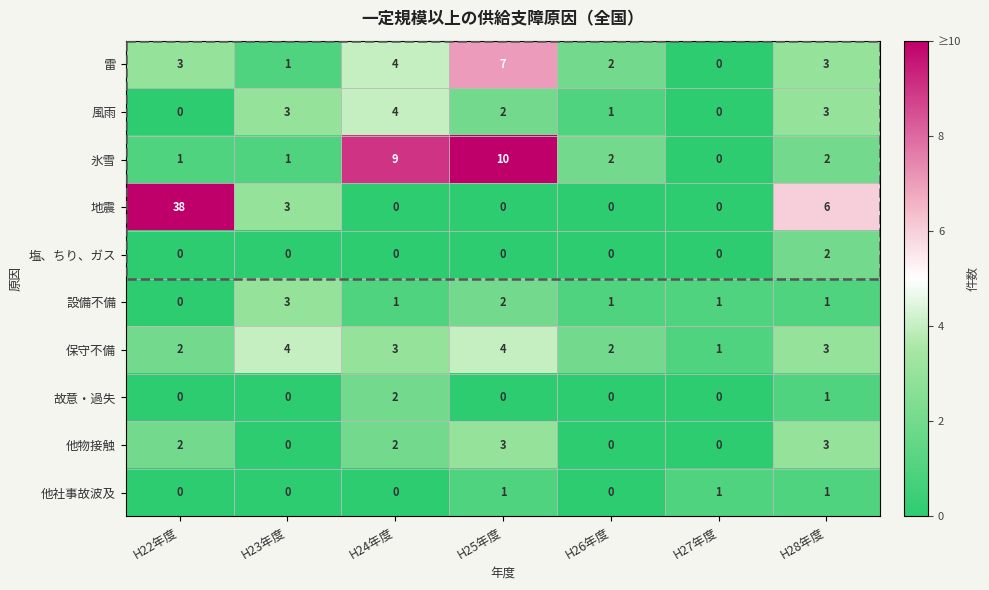

The 地震 series shows 17 at H27年度. True or false?

False